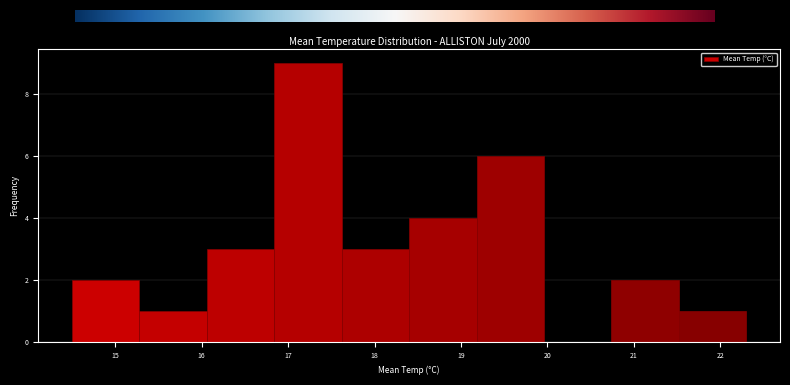

Reading left to right, list every bar in this chart as the range it spans on the x-axis followed by its height. Neither the bar edges nor the heights are printed on the chart, so give them approximately, as read against the axes.

14.50 to 15.28: 2
15.28 to 16.06: 1
16.06 to 16.84: 3
16.84 to 17.62: 9
17.62 to 18.40: 3
18.40 to 19.18: 4
19.18 to 19.96: 6
19.96 to 20.74: 0
20.74 to 21.52: 2
21.52 to 22.30: 1